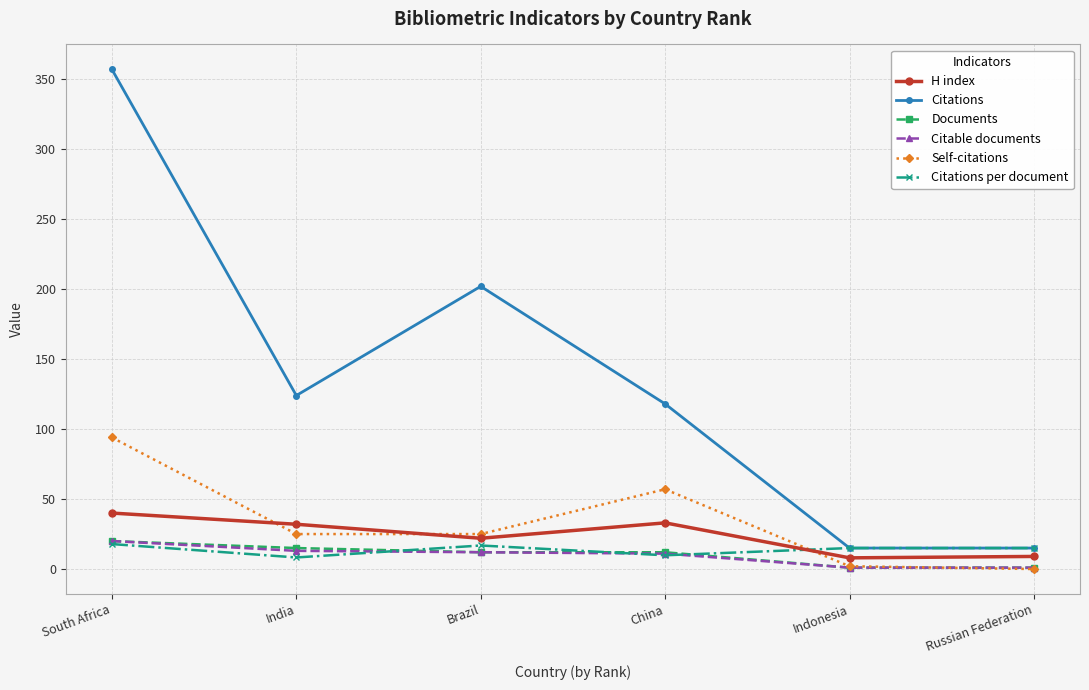

What position from the left is India?

2